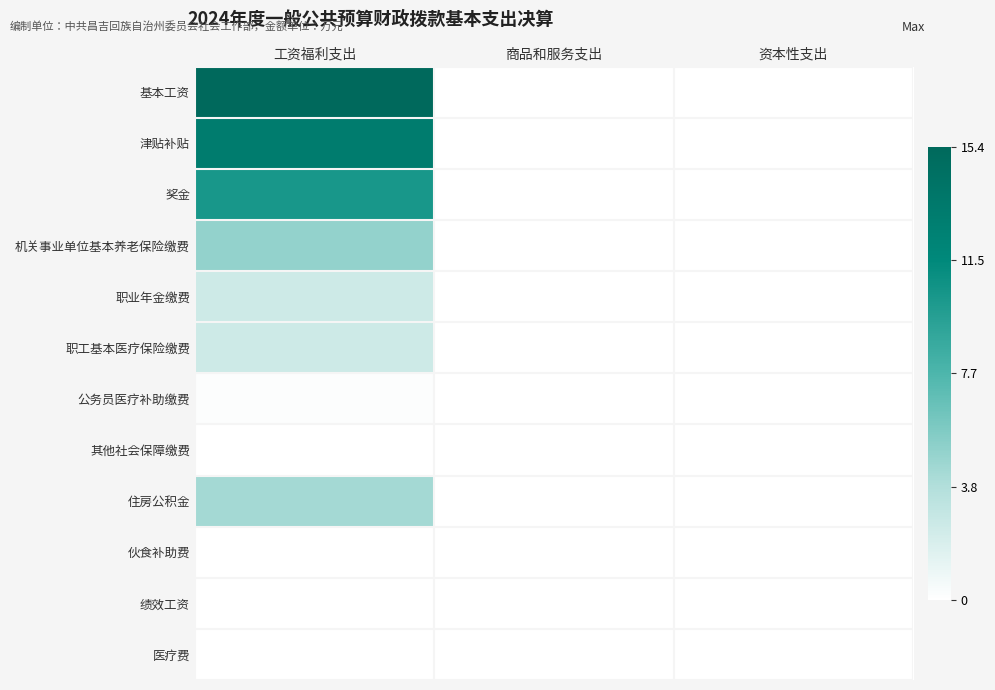

Reading right to left, transcribe all the data shown in this chart.

基本工资: 资本性支出=0.0	商品和服务支出=0.0	工资福利支出=15.4
津贴补贴: 资本性支出=0.0	商品和服务支出=0.0	工资福利支出=13.0
奖金: 资本性支出=0.0	商品和服务支出=0.0	工资福利支出=10.3
机关事业单位基本养老保险缴费: 资本性支出=0.0	商品和服务支出=0.0	工资福利支出=5.0
职业年金缴费: 资本性支出=0.0	商品和服务支出=0.0	工资福利支出=2.5
职工基本医疗保险缴费: 资本性支出=0.0	商品和服务支出=0.0	工资福利支出=2.5
公务员医疗补助缴费: 资本性支出=0.0	商品和服务支出=0.0	工资福利支出=0.2
其他社会保障缴费: 资本性支出=0.0	商品和服务支出=0.0	工资福利支出=0.1
住房公积金: 资本性支出=0.0	商品和服务支出=0.0	工资福利支出=4.4
伙食补助费: 资本性支出=0.0	商品和服务支出=0.0	工资福利支出=0.0
绩效工资: 资本性支出=0.0	商品和服务支出=0.0	工资福利支出=0.0
医疗费: 资本性支出=0.0	商品和服务支出=0.0	工资福利支出=0.0